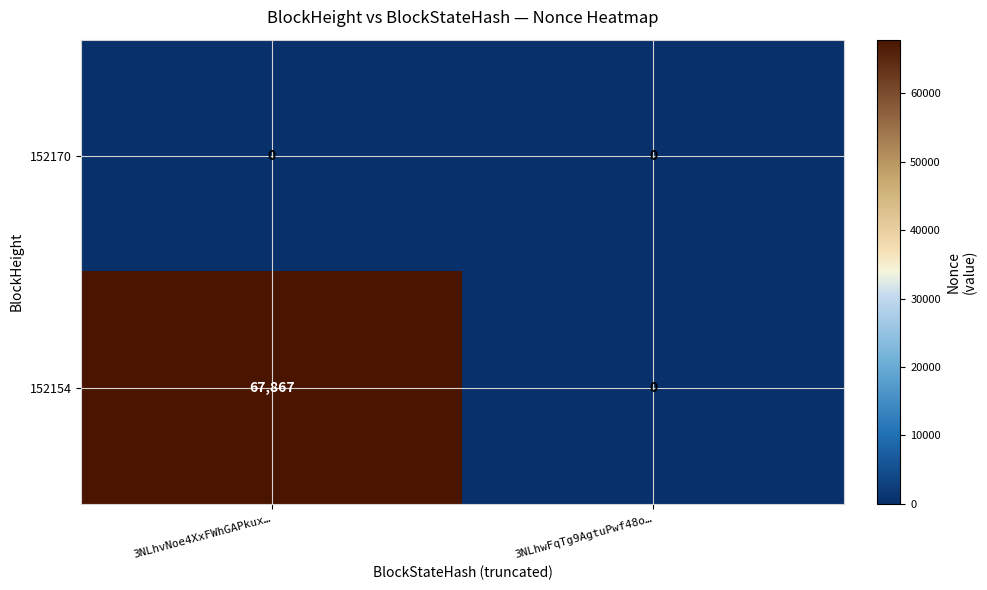

Reading left to right, list all the values displayed in this chart.

152170: 0	0
152154: 67867	0